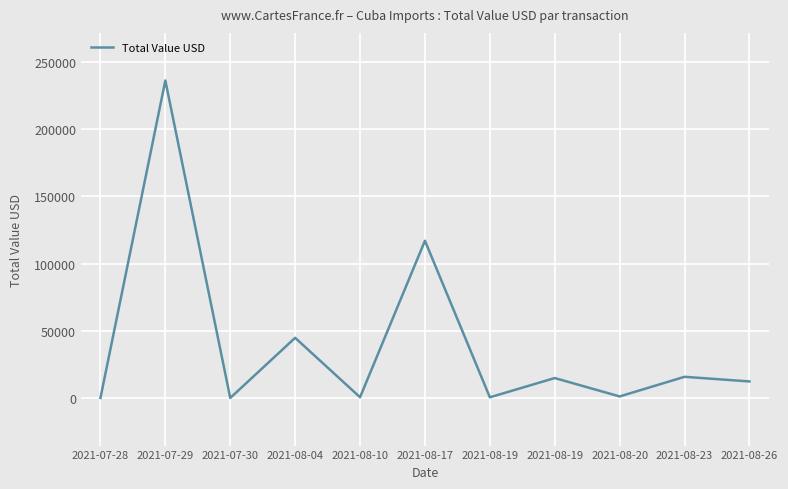

Count the number of data series in this chart.

1